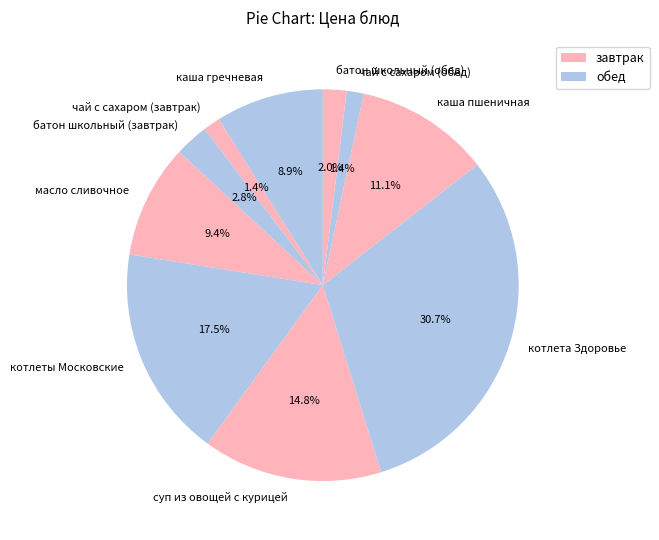

Does any single category account for the majority?

No